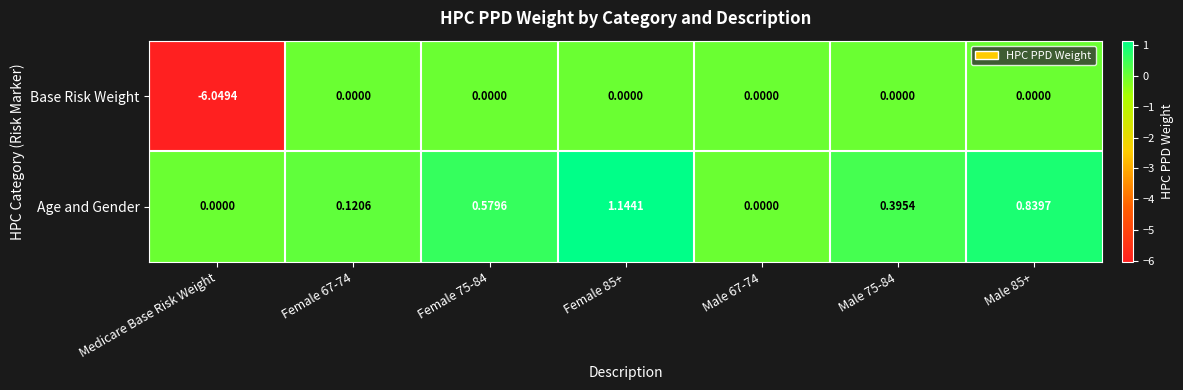

Which category has the lowest value in the Base Risk Weight series?

Medicare Base Risk Weight